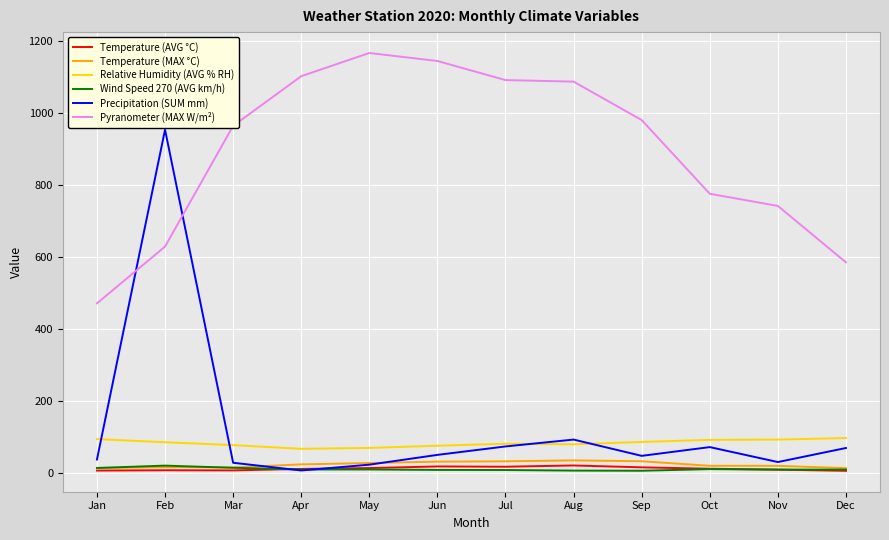

Where is Pyranometer (MAX W/m²) nearest to the value 818?

Oct